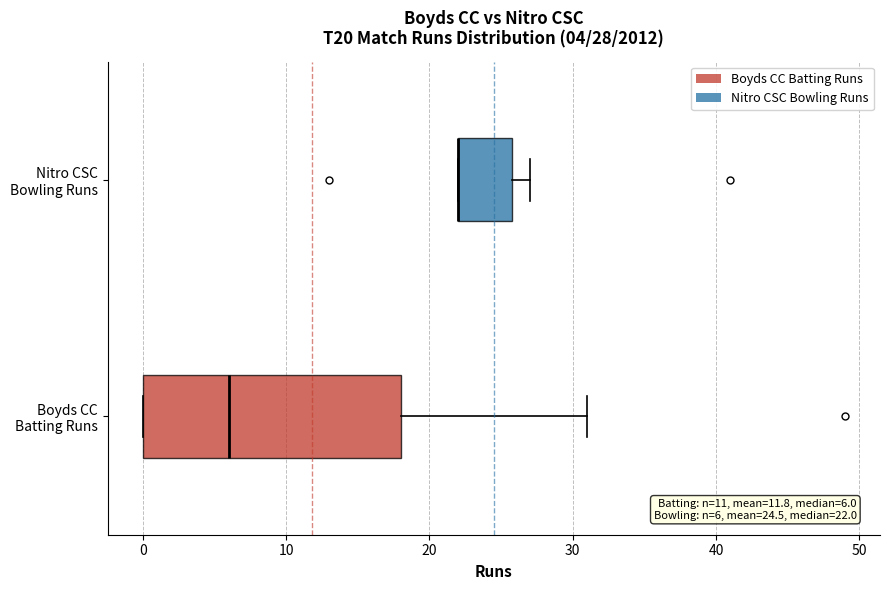

Comparing the boxes themselves (not the whiskers), which one is the widest?

Boyds CC Batting Runs